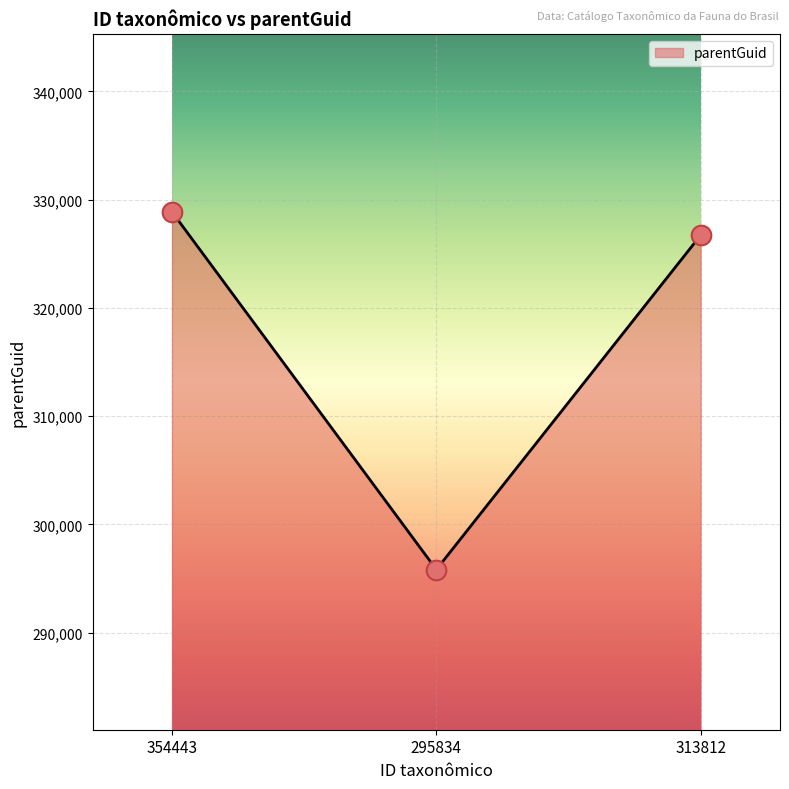

Between 295834 and 313812, which is larger?

313812